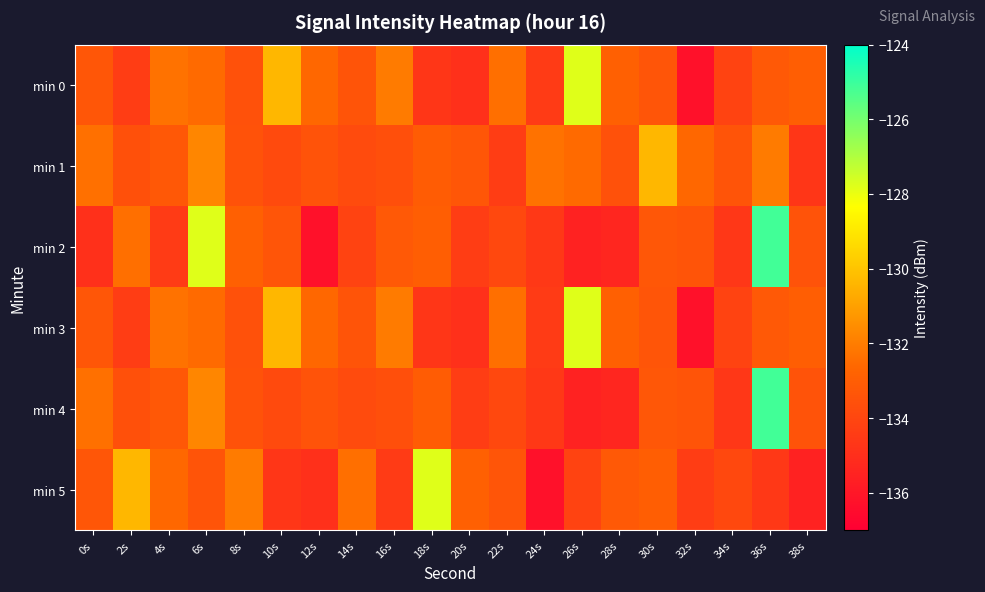

Reading left to right, extract all data points from this chart.

min 0: 0s=-133.3	2s=-134.4	4s=-132.3	6s=-132.6	8s=-133.5	10s=-130.4	12s=-132.6	14s=-133.4	16s=-132.1	18s=-134.7	20s=-134.9	22s=-132.4	24s=-134.5	26s=-127.8	28s=-132.9	30s=-133.4	32s=-136.3	34s=-134.1	36s=-133.2	38s=-133.0
min 1: 0s=-132.4	2s=-133.6	4s=-133.2	6s=-131.7	8s=-133.5	10s=-133.8	12s=-133.4	14s=-133.8	16s=-133.6	18s=-133.0	20s=-133.3	22s=-134.4	24s=-132.3	26s=-132.6	28s=-133.5	30s=-130.4	32s=-132.6	34s=-133.4	36s=-132.1	38s=-134.7
min 2: 0s=-134.9	2s=-132.4	4s=-134.5	6s=-127.8	8s=-132.9	10s=-133.4	12s=-136.3	14s=-134.1	16s=-133.2	18s=-133.0	20s=-134.4	22s=-133.9	24s=-134.6	26s=-135.5	28s=-135.3	30s=-133.3	32s=-133.4	34s=-134.6	36s=-125.1	38s=-133.4
min 3: 0s=-133.3	2s=-134.4	4s=-132.3	6s=-132.6	8s=-133.5	10s=-130.4	12s=-132.6	14s=-133.4	16s=-132.1	18s=-134.7	20s=-134.9	22s=-132.4	24s=-134.5	26s=-127.8	28s=-132.9	30s=-133.4	32s=-136.3	34s=-134.1	36s=-133.2	38s=-133.0
min 4: 0s=-132.4	2s=-133.6	4s=-133.2	6s=-131.7	8s=-133.5	10s=-133.8	12s=-133.4	14s=-133.8	16s=-133.6	18s=-133.0	20s=-134.4	22s=-133.9	24s=-134.6	26s=-135.5	28s=-135.3	30s=-133.3	32s=-133.4	34s=-134.6	36s=-125.1	38s=-133.4
min 5: 0s=-133.3	2s=-130.4	4s=-132.6	6s=-133.4	8s=-132.1	10s=-134.7	12s=-134.9	14s=-132.4	16s=-134.5	18s=-127.8	20s=-132.9	22s=-133.4	24s=-136.3	26s=-134.1	28s=-133.2	30s=-133.0	32s=-134.4	34s=-133.9	36s=-134.6	38s=-135.5